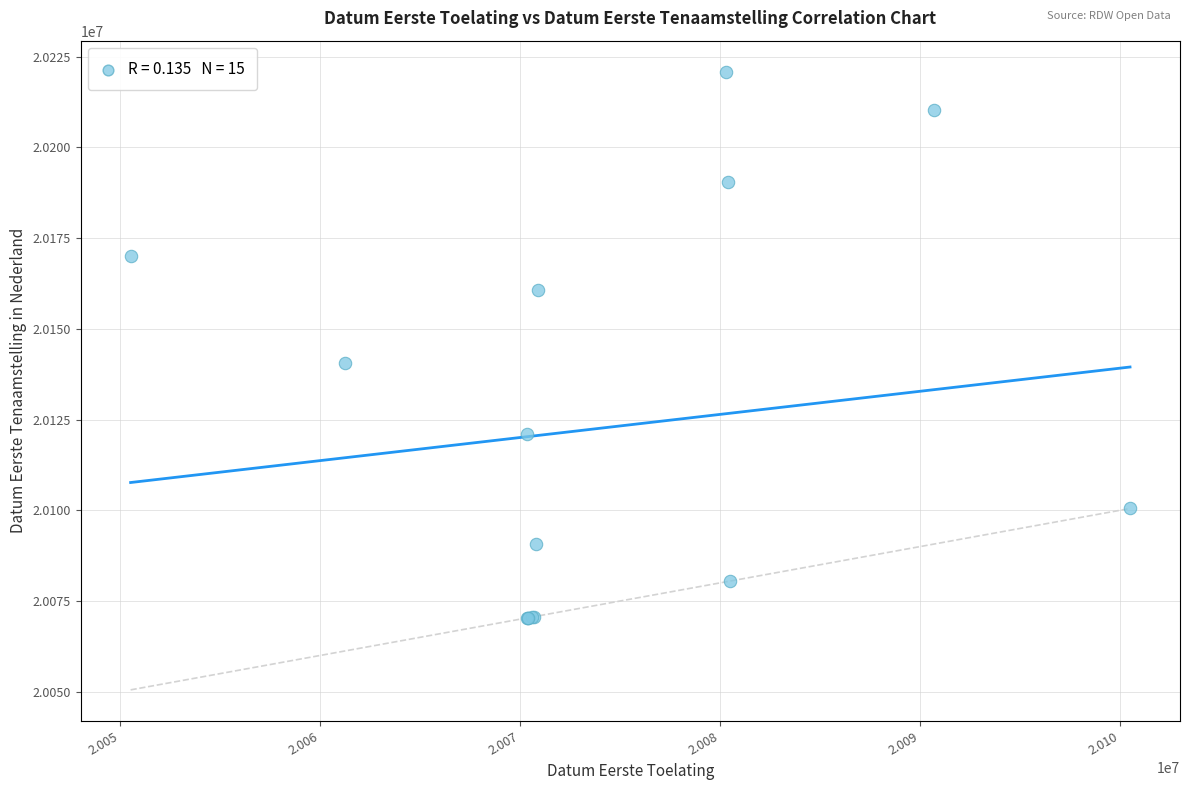

What Y value in the scatter plot is closest to 20145621?

20140516